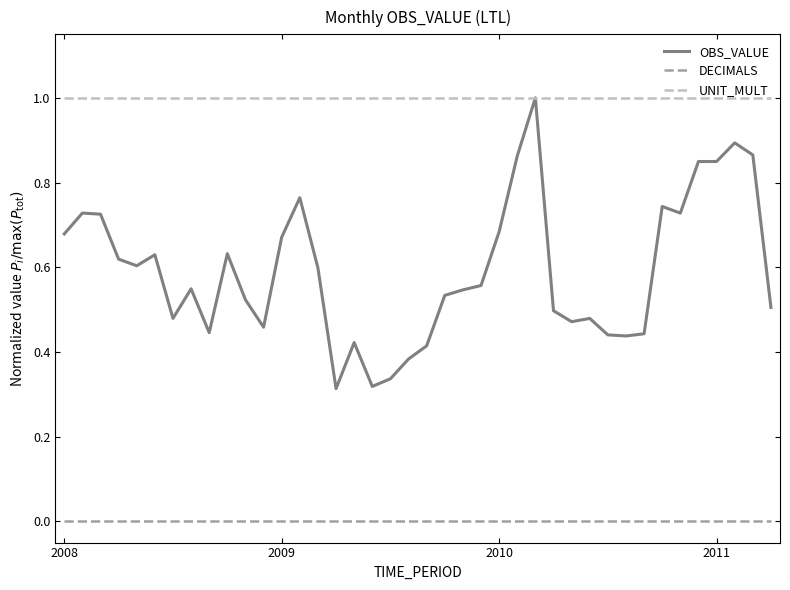

What is the greatest value displayed?

1.0